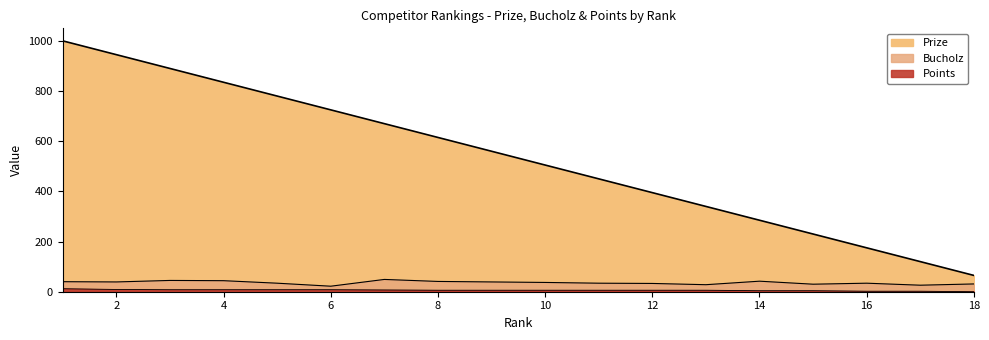

Rank the series at 11 from lowest to highest value.

Points, Bucholz, Prize